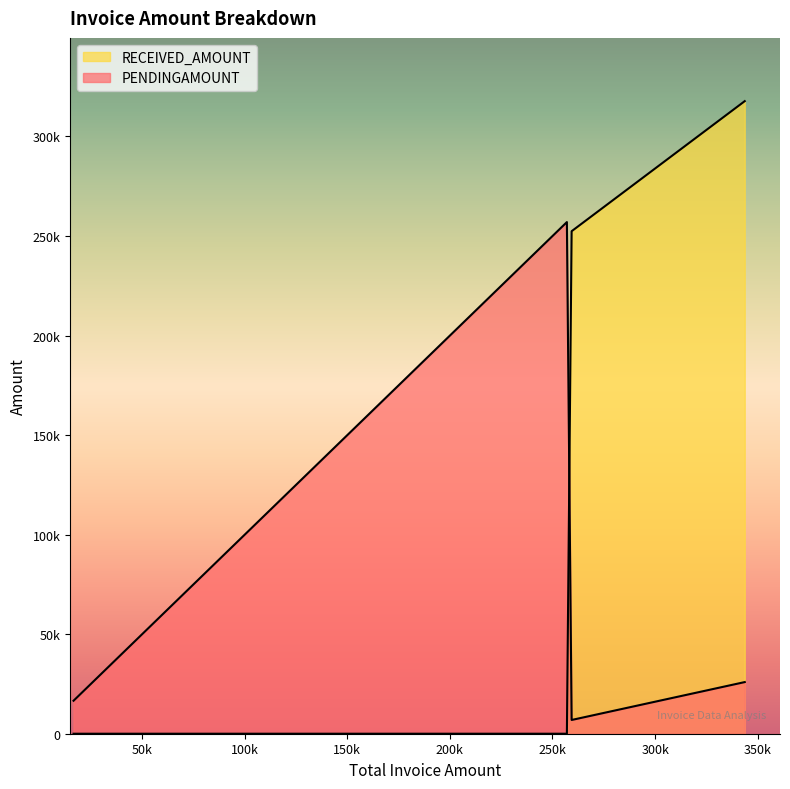

How many interior local valleys does the PENDINGAMOUNT series have?

2